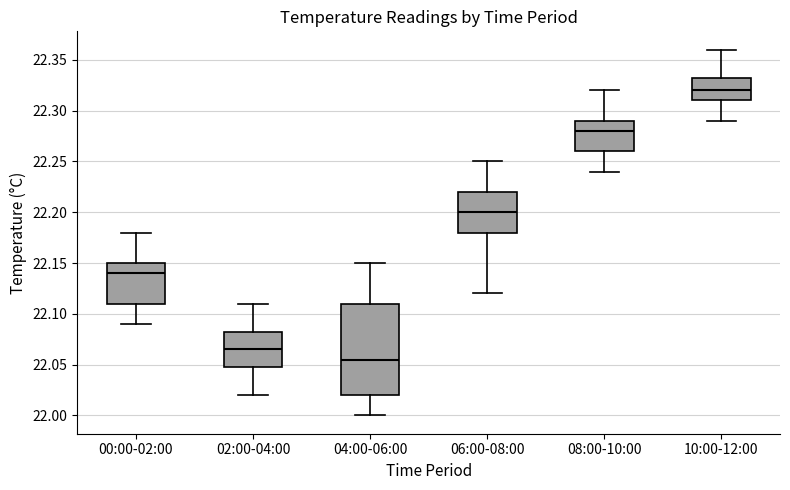

Which box is the tallest, from its lower edge to its upper edge?

04:00-06:00